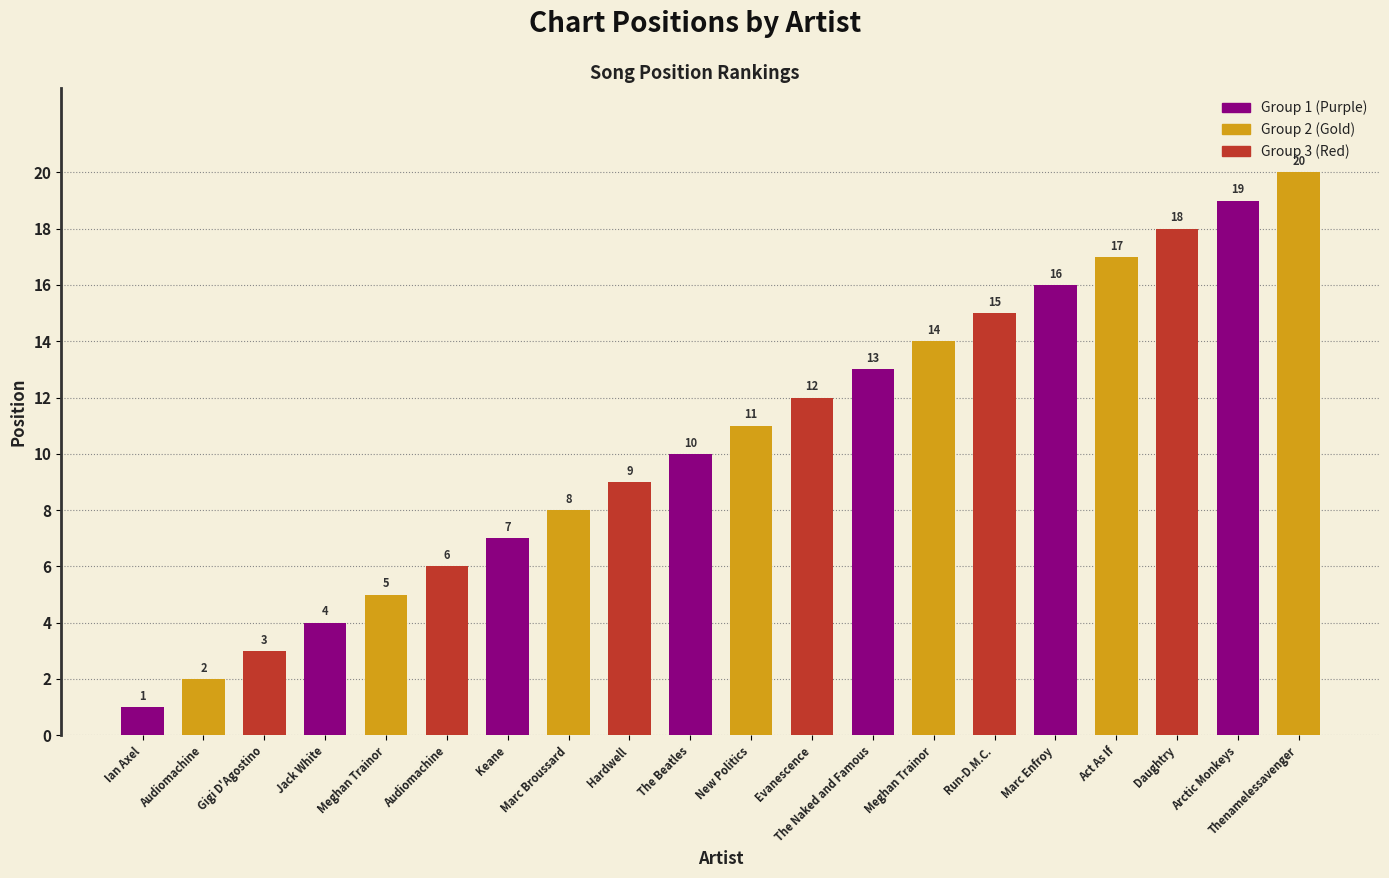

Which has a higher value, Jack White or Meghan Trainor?

Meghan Trainor